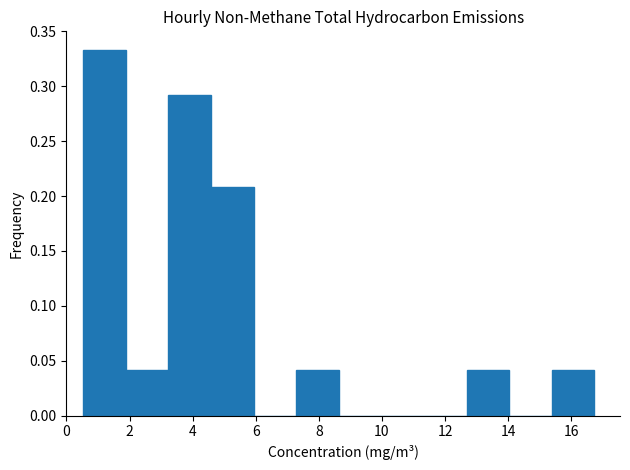

How tall is the bar that spans 12.6 to 14.0 on the x-axis? Neither the bar edges nor the heights are printed on the chart, so give them approximately, as read against the axes.

0.040